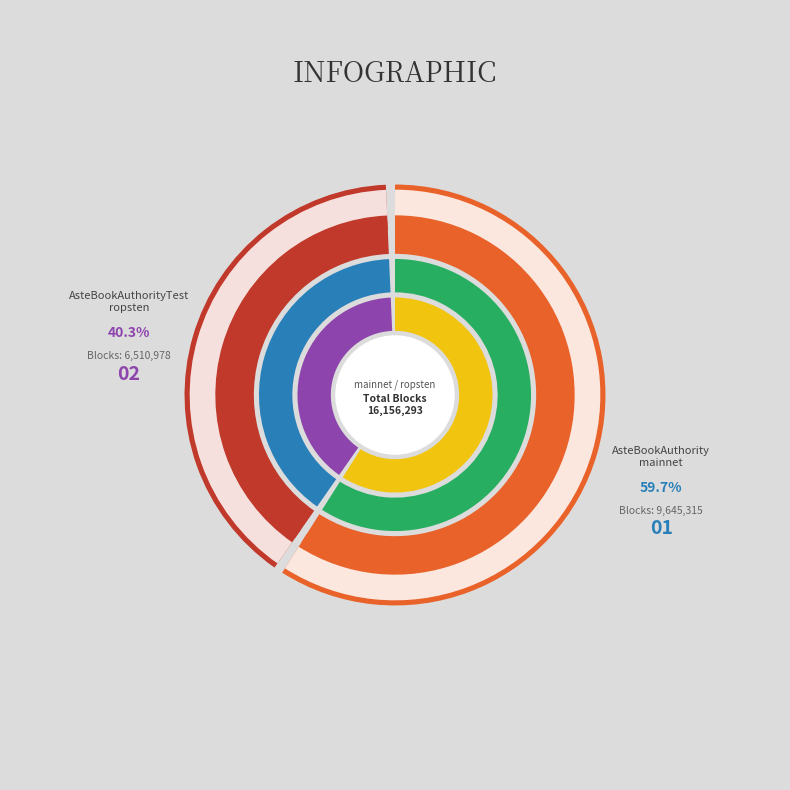

How many slices are in this pie chart?

2